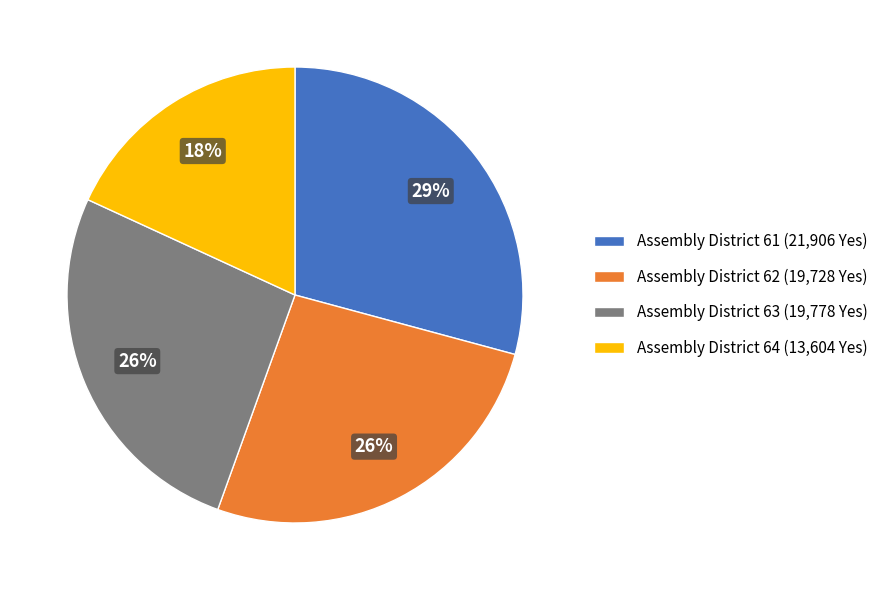

To the nearest percent, what is the combined percentage of Assembly District 64 (13,604 Yes) and Assembly District 62 (19,728 Yes)?

44%